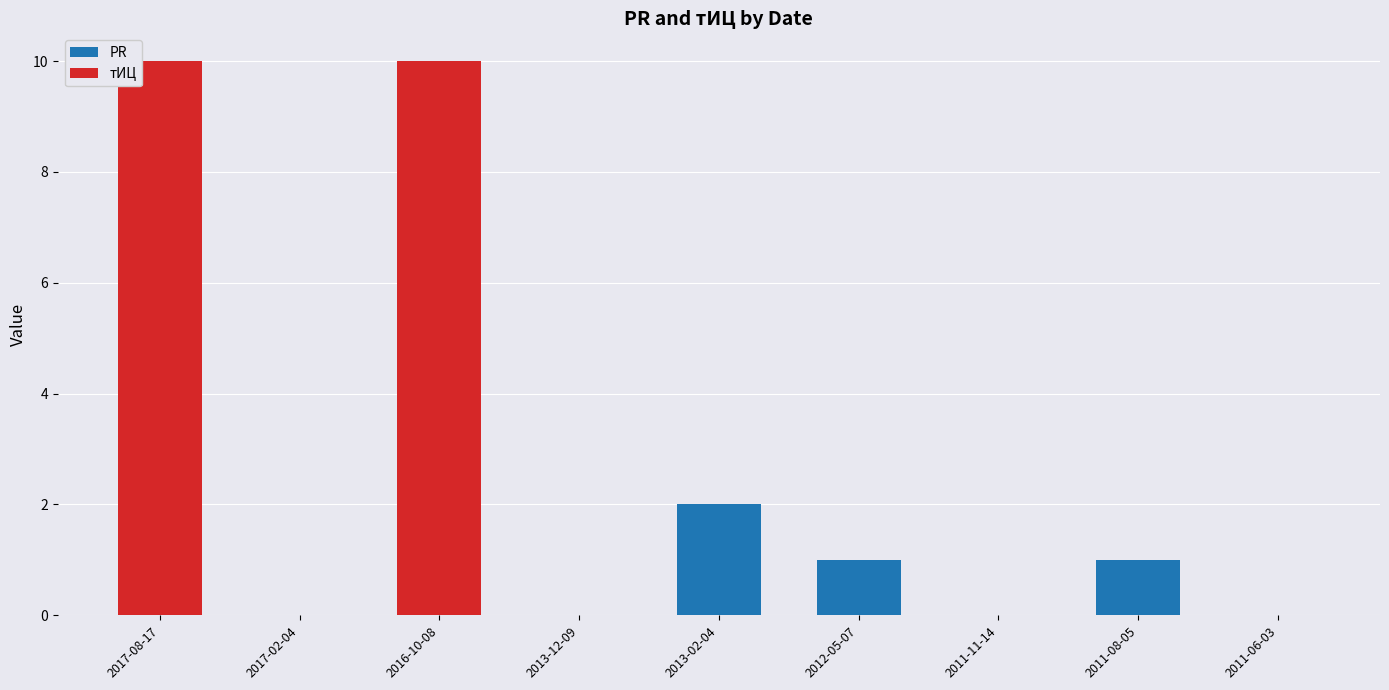

Are the bars grouped side by side (vs. stacked)?

No